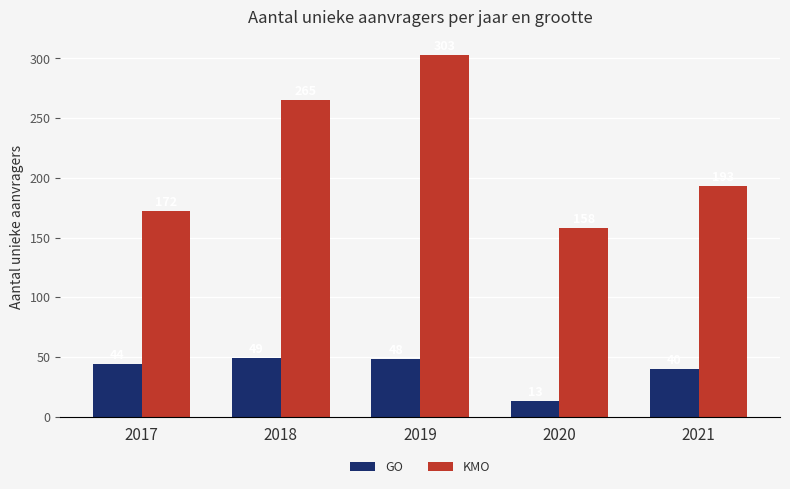

How many categories are shown in the chart?

5